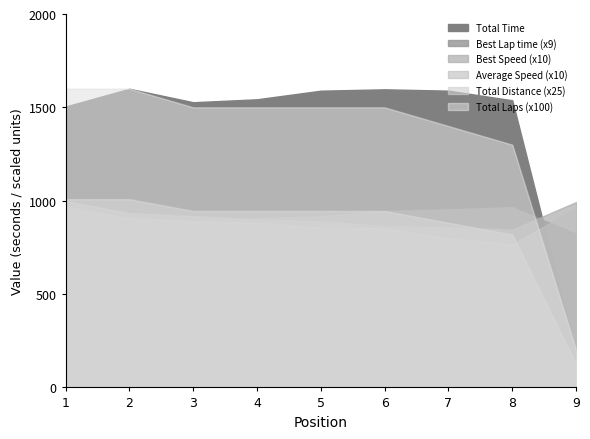

True or false: Best Lap time and Total Distance intersect in this chart.

False